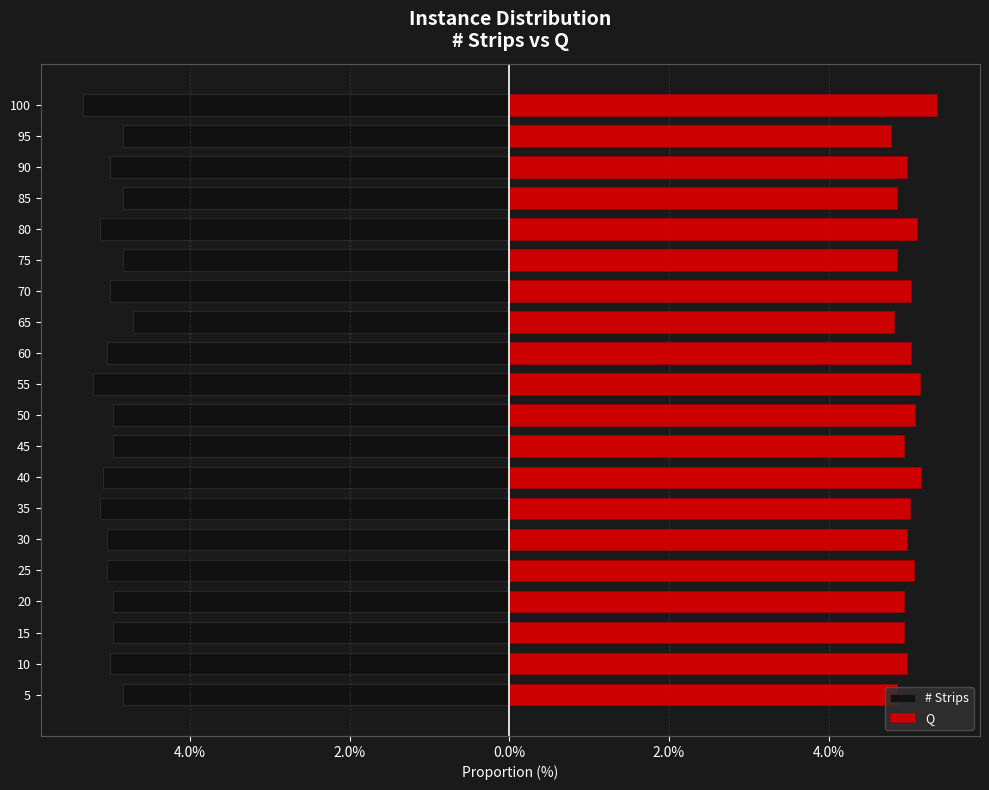

Reading left to right, what are all the values shown in this chart?

# Strips: -4.8	-5.0	-5.0	-5.0	-5.0	-5.0	-5.1	-5.1	-5.0	-5.0	-5.2	-5.0	-4.7	-5.0	-4.8	-5.1	-4.8	-5.0	-4.8	-5.3
Q: 4.9	5.0	4.9	4.9	5.1	5.0	5.0	5.2	4.9	5.1	5.1	5.0	4.8	5.0	4.9	5.1	4.9	5.0	4.8	5.4